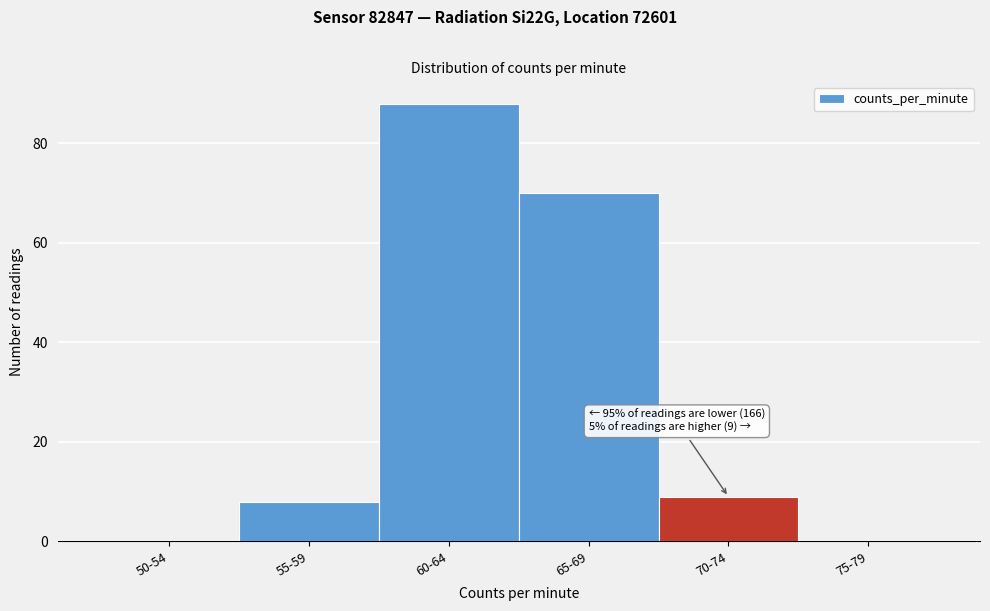

Reading right to left, transcribe all the data shown in this chart.

75-79=0	70-74=9	65-69=70	60-64=88	55-59=8	50-54=0